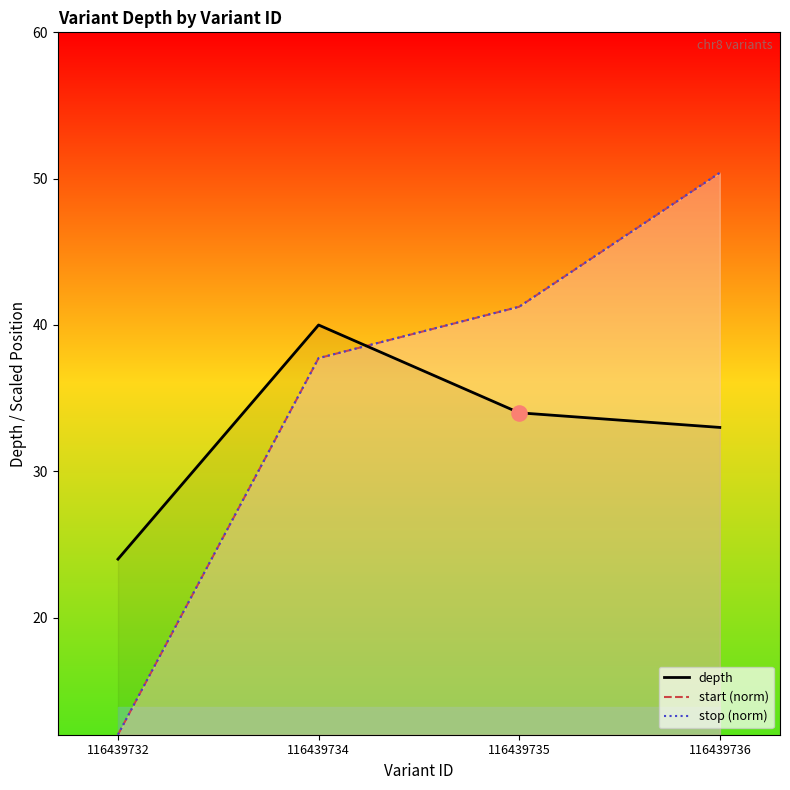

Which series reaches the minimum Y coordinate?

start (norm)